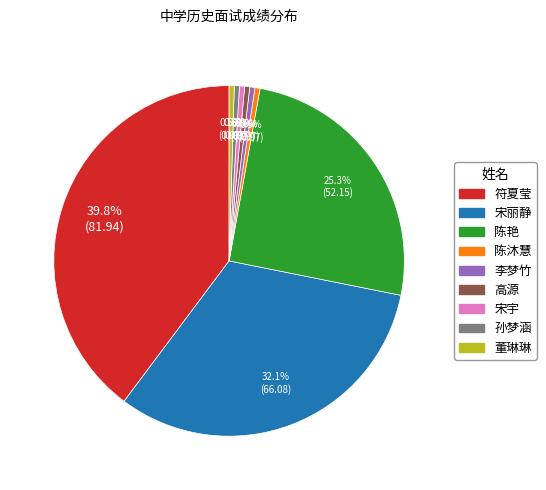

To the nearest percent, what is the average slice percentage?

11%